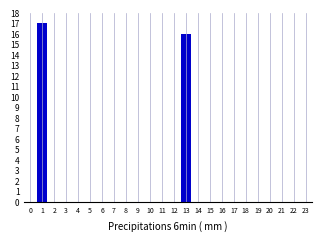

Reading right to left, transcribe all the data shown in this chart.

23=0	22=0	21=0	20=0	19=0	18=0	17=0	16=0	15=0	14=0	13=16	12=0	11=0	10=0	9=0	8=0	7=0	6=0	5=0	4=0	3=0	2=0	1=17	0=0